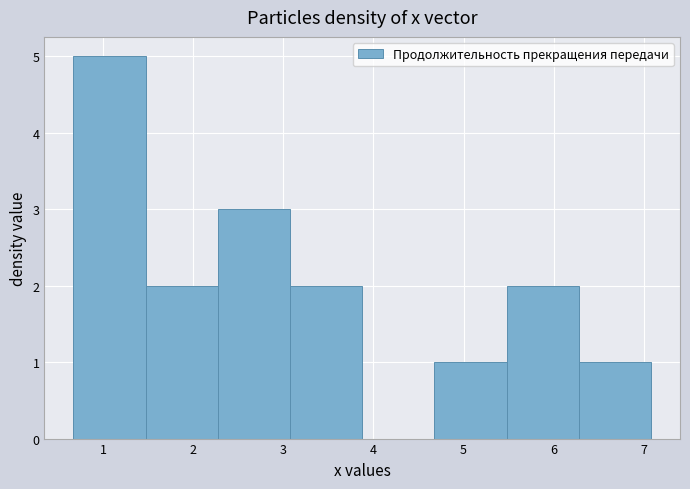

Reading left to right, transcribe this chart: for each bar, give the range it covers on the x-axis and its height. Neither the bar edges nor the heights are printed on the chart, so give them approximately, as read against the axes.

0.7 to 1.5: 5
1.5 to 2.3: 2
2.3 to 3.1: 3
3.1 to 3.9: 2
3.9 to 4.7: 0
4.7 to 5.5: 1
5.5 to 6.3: 2
6.3 to 7.1: 1